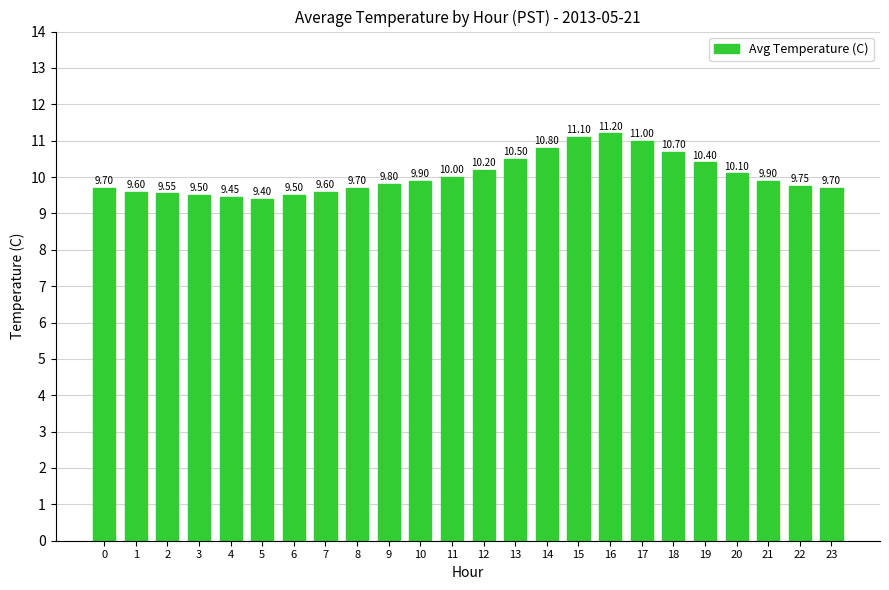

What is the change in value from 16 to 18?

-0.5